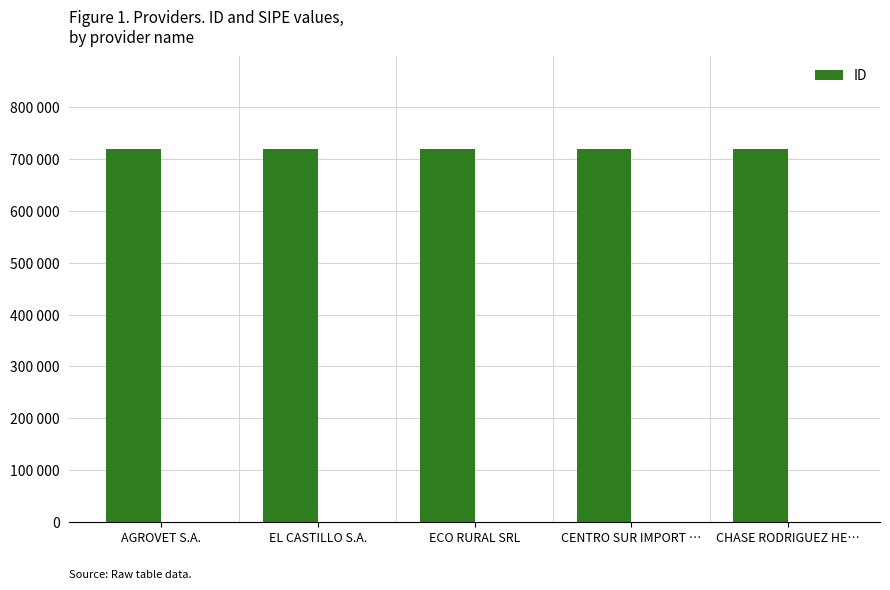

Approximately how many times larger is the value at ECO RURAL SRL compared to EL CASTILLO S.A.?

1.0